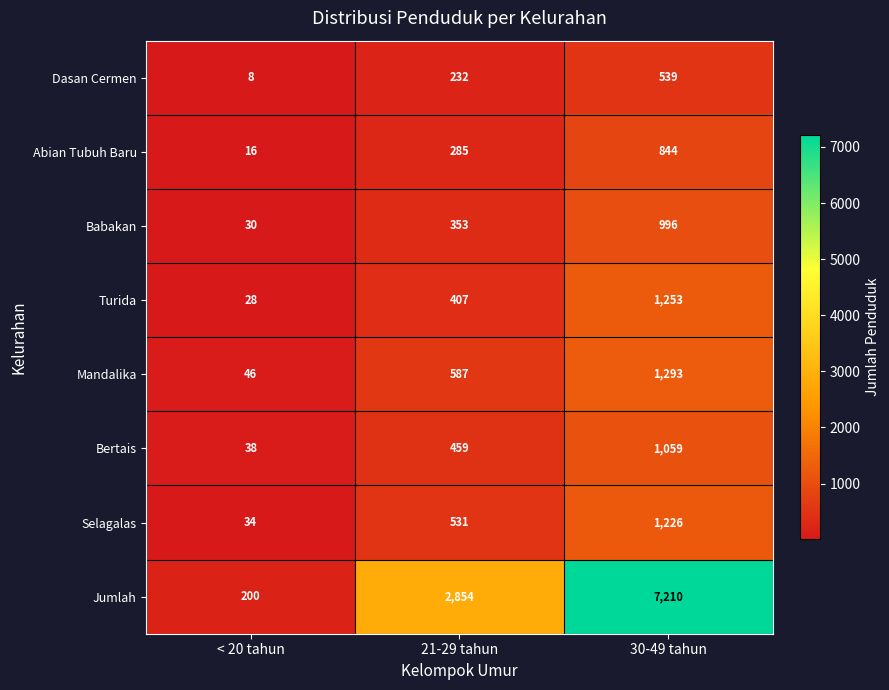

The Babakan series shows 353 at 21-29 tahun. True or false?

True